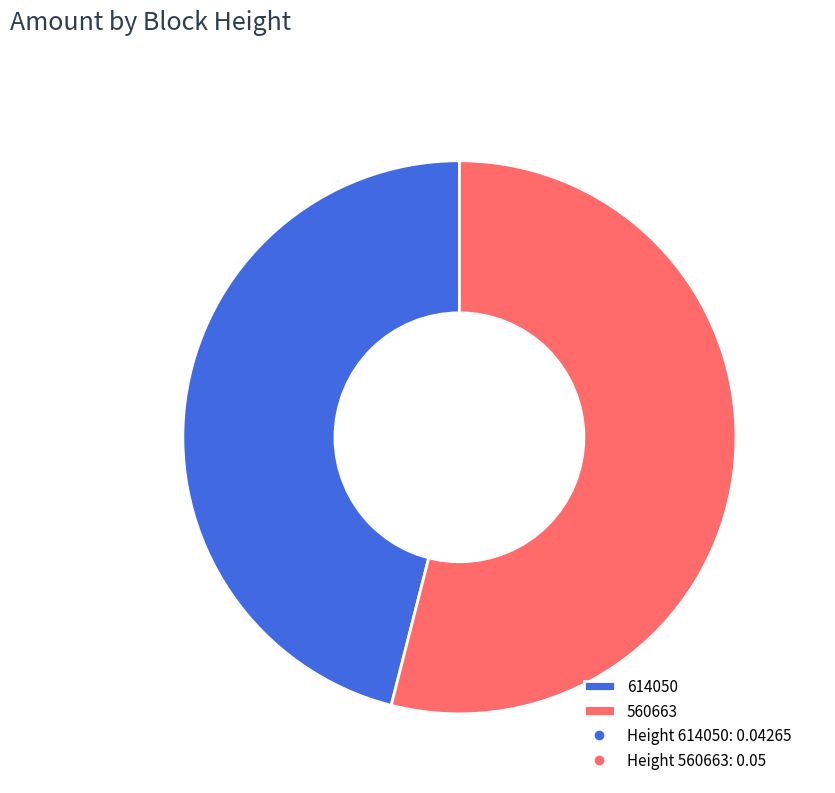

Do 614050 and 560663 together represent more than half of the pie?

Yes